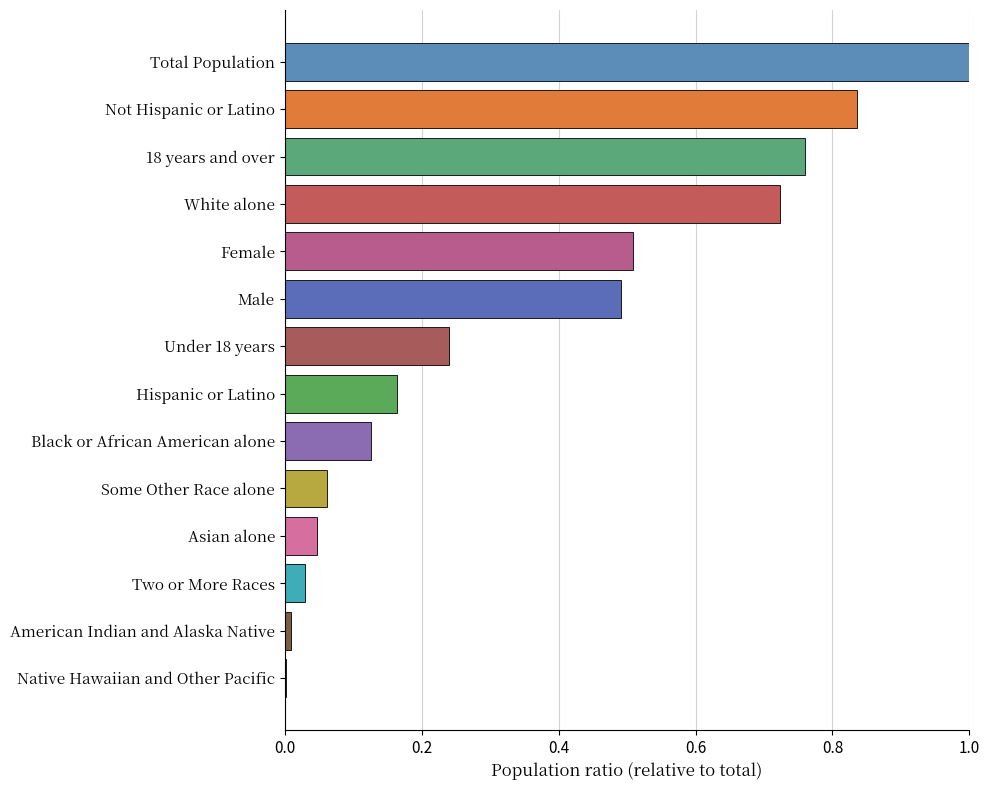

Which category has the highest value across all series?

Total Population